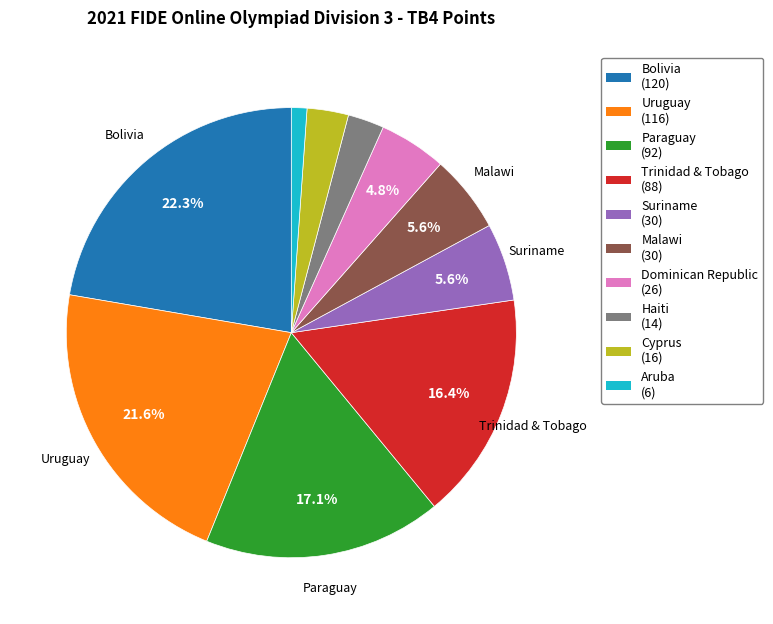

Count the number of slices in the pie.

10